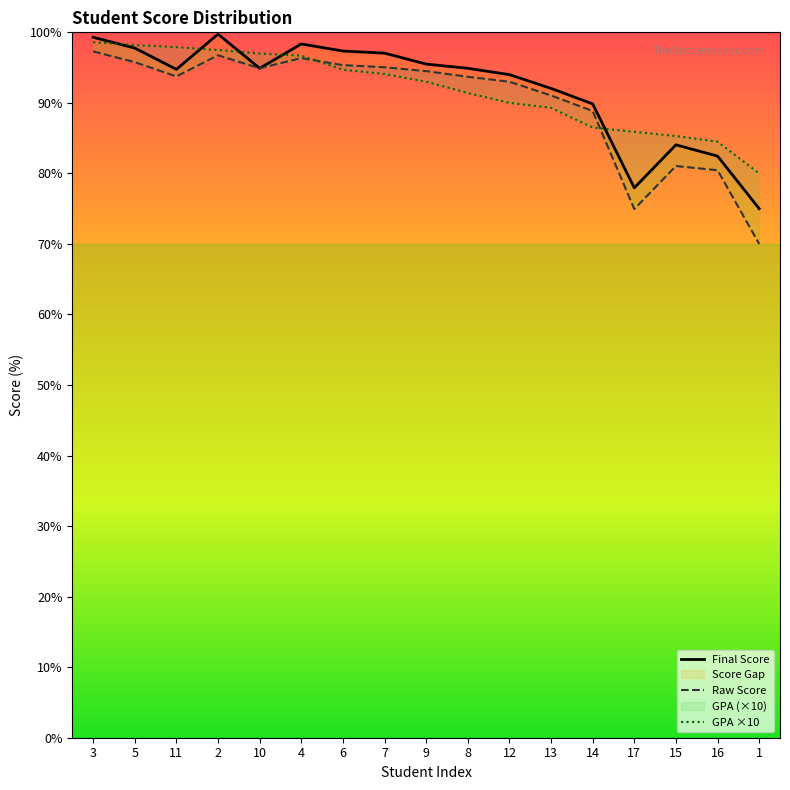

Reading left to right, extract all data points from this chart.

Final Score: 99.3	97.8	94.8	99.8	94.9	98.3	97.3	97.0	95.5	94.9	94.0	92.0	89.8	78.0	84.0	82.5	75.0
Raw Score: 97.3	95.8	93.8	96.8	94.9	96.3	95.3	95.0	94.5	93.7	93.0	91.0	88.8	75.0	81.0	80.5	70.0
GPA ×10: 98.6	98.2	97.9	97.5	97.0	96.7	94.7	94.1	93.0	91.4	90.0	89.3	86.5	85.9	85.3	84.5	80.0